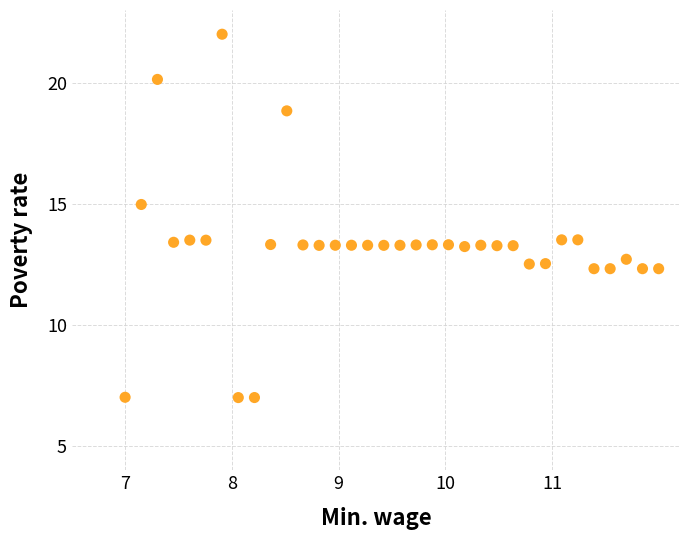

What is the range of X values (max minus min)?

5.0